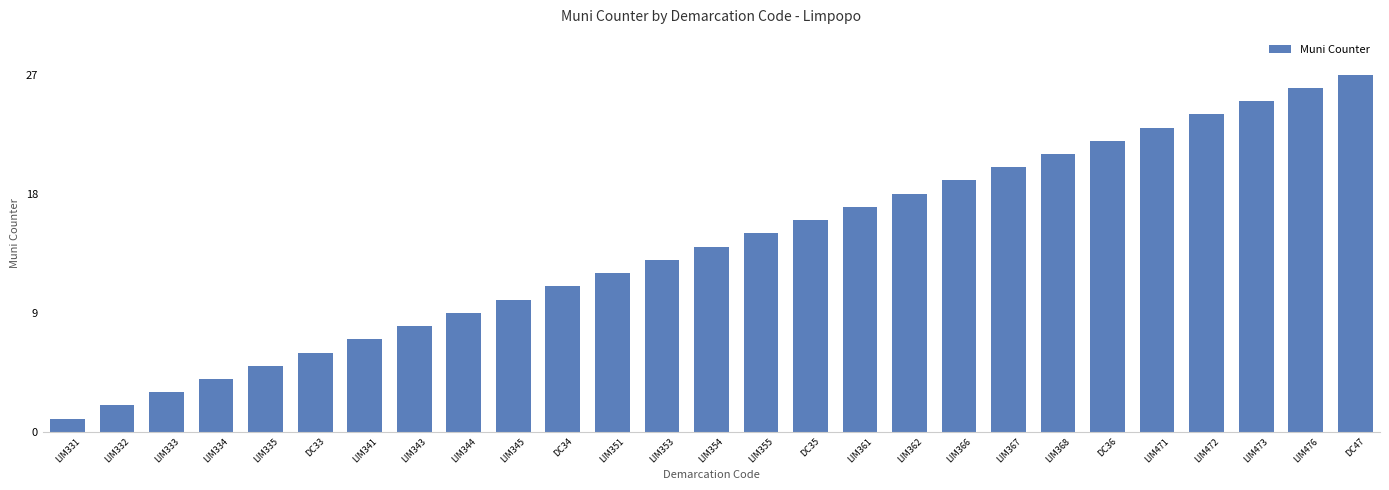

How many data points are less than 14?

13